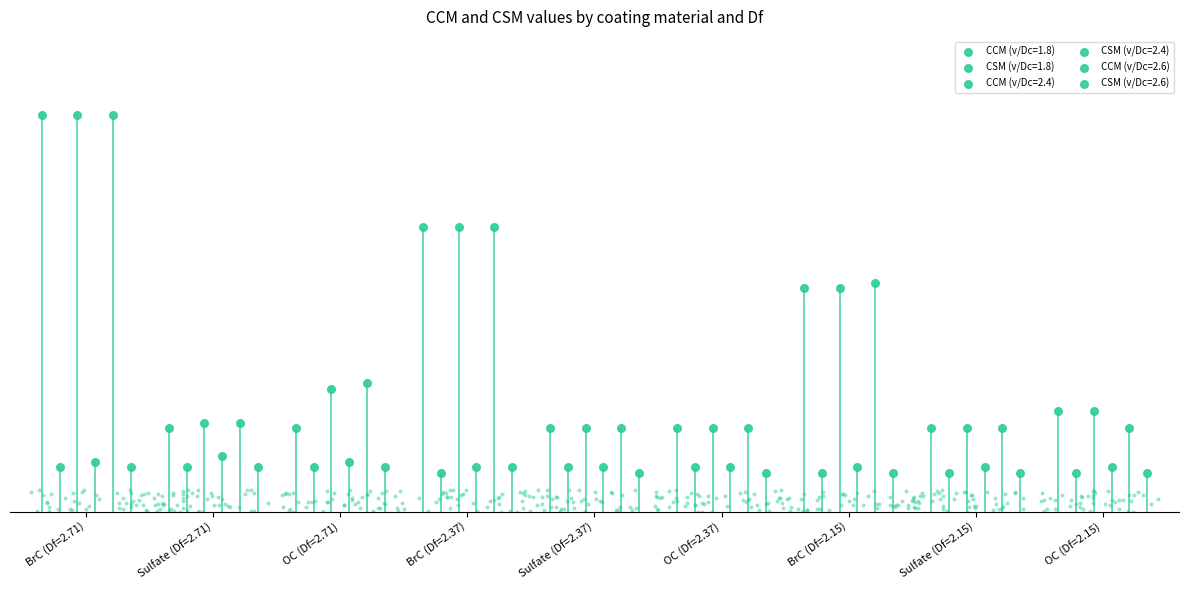

Which series has the largest total across all categories?

CCM (v/Dc=2.4)